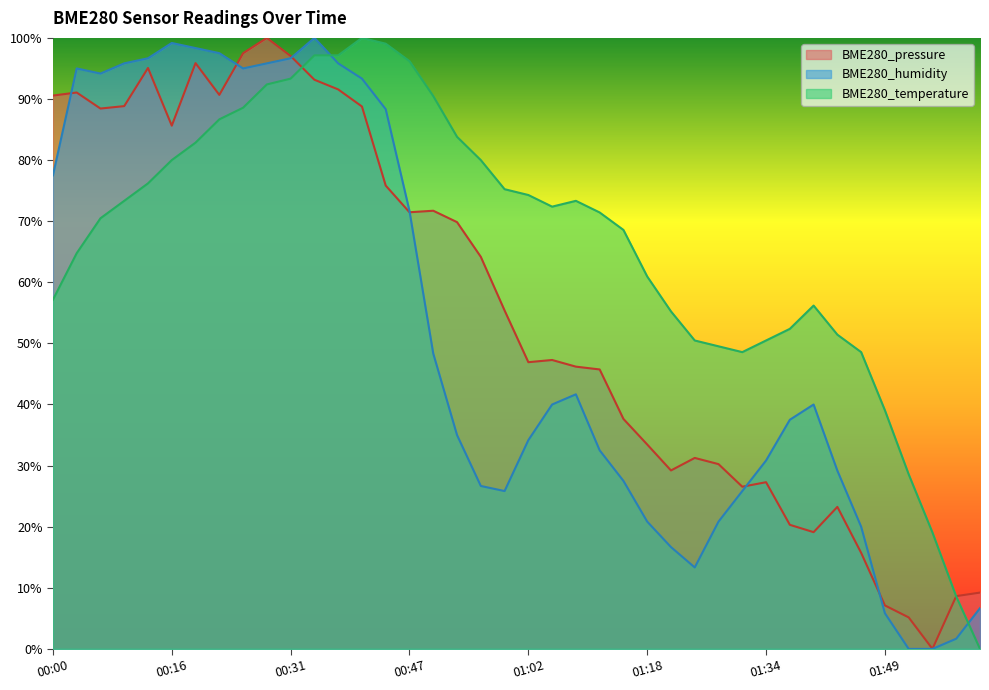

How many interior local valleys does the BME280_temperature series have?

2